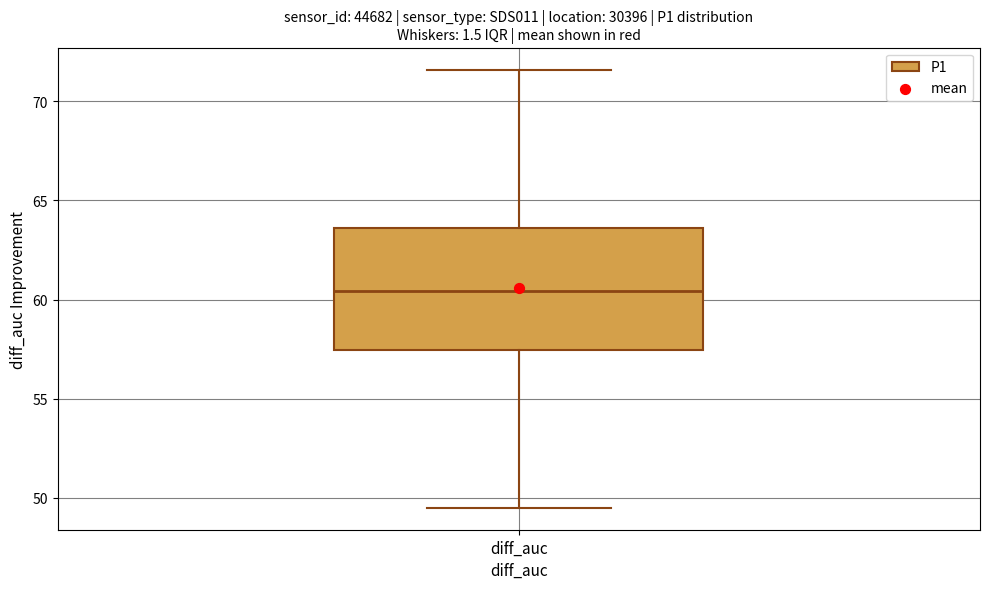

Read this box plot against the y-axis: the position of the median line, the range covered by the box, and the ends of both whiskers. The values are not printed on the chart, so give them approximately, as read against the axis.

median 60.5, box 57.5 to 63.5, whiskers 49.5 to 71.5